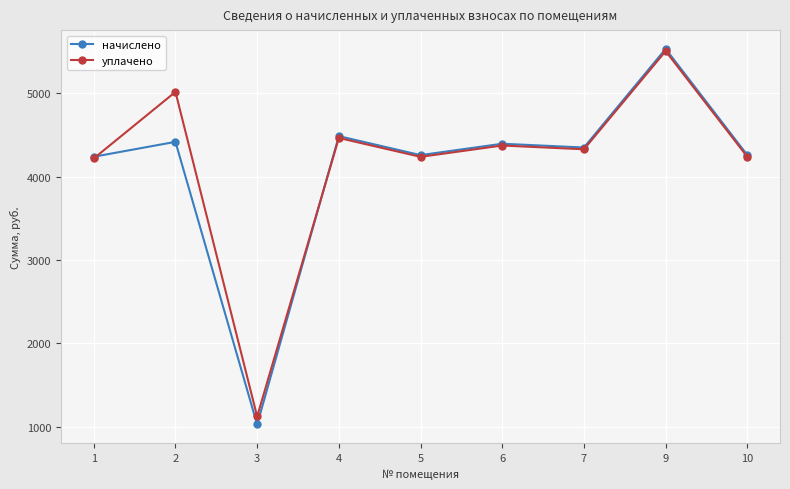

At 2, list the series in order from largest to smallest.

уплачено, начислено